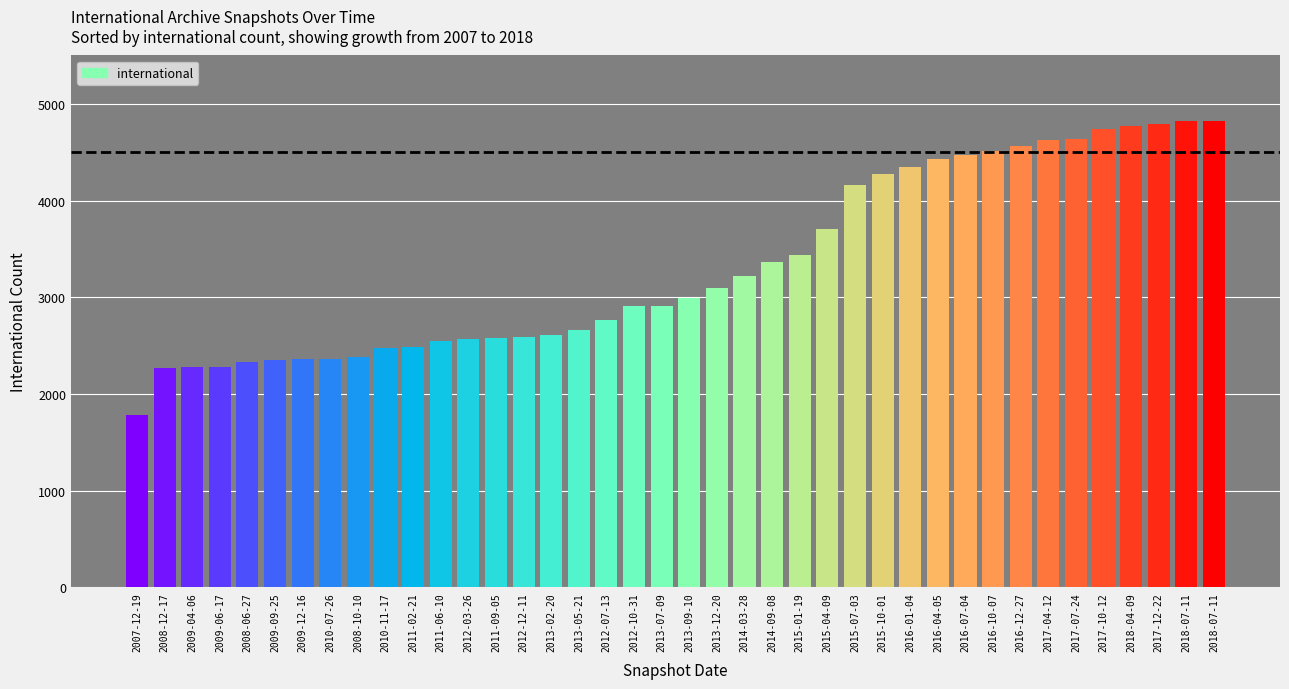

The chart shows a value of 2382 at 2008-10-10. True or false?

True